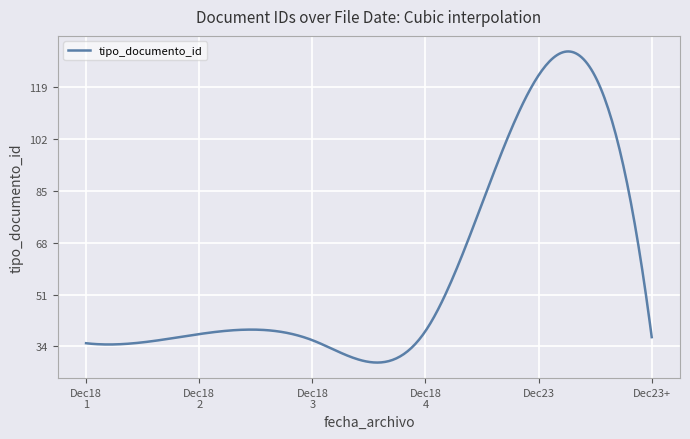

What is the difference between the maximum and minimum values?

102.2